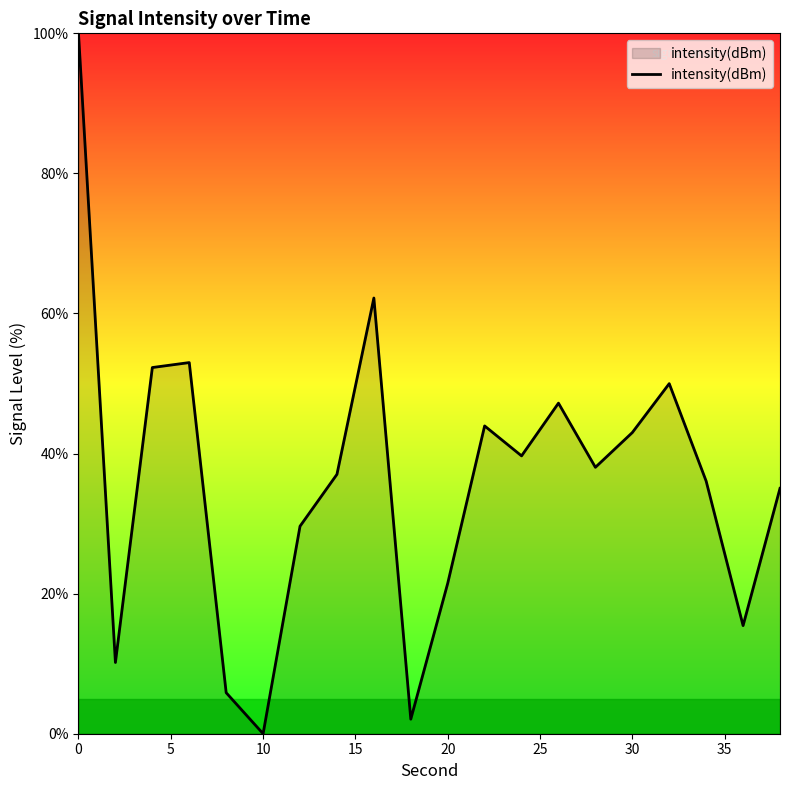

Does the chart display data point markers on the line(s)?

No